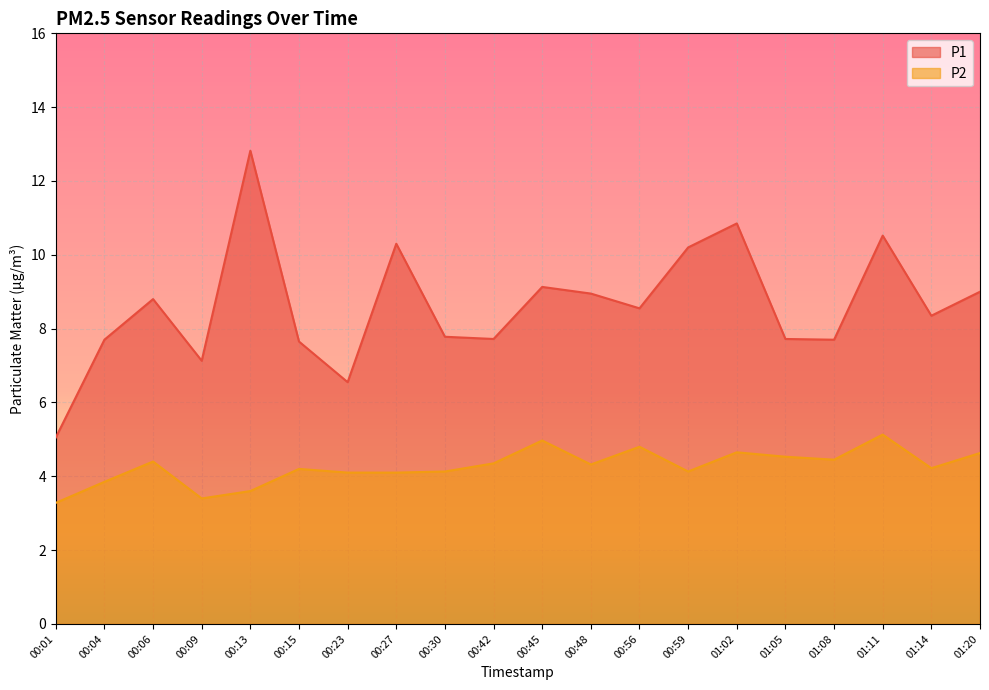

What is the value of the P1 point at the 18th from the left?

10.5